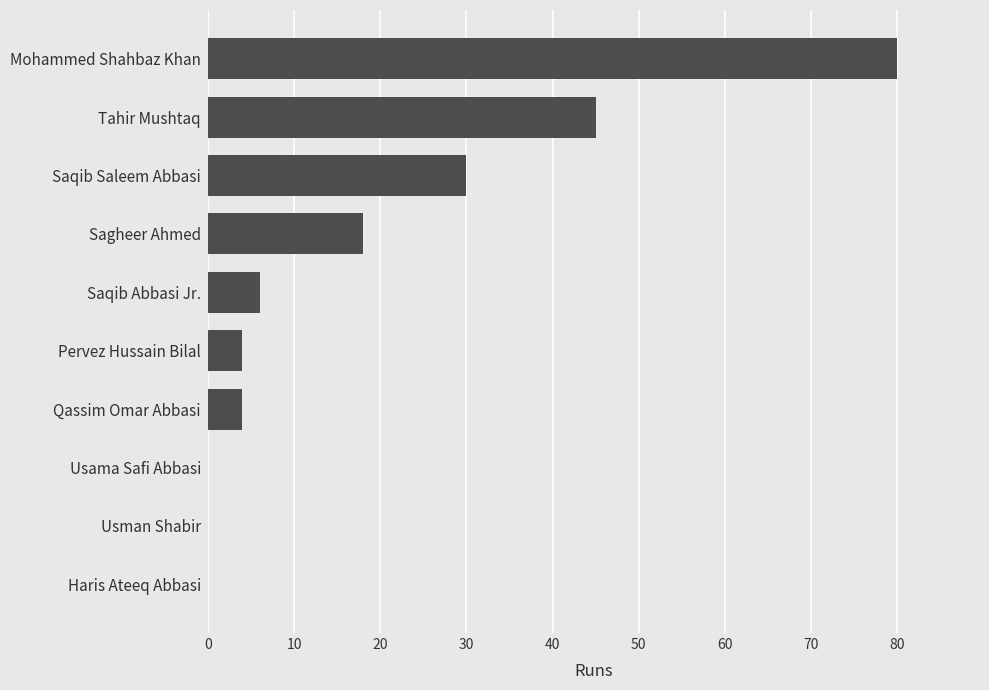

What is the sum of the values at Saqib Abbasi Jr. and Qassim Omar Abbasi?

10